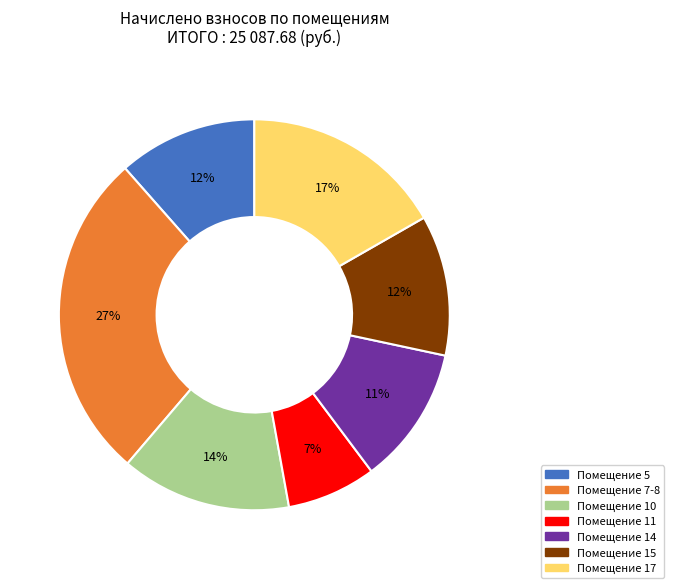

Is there any slice that represents more than half of the pie?

No